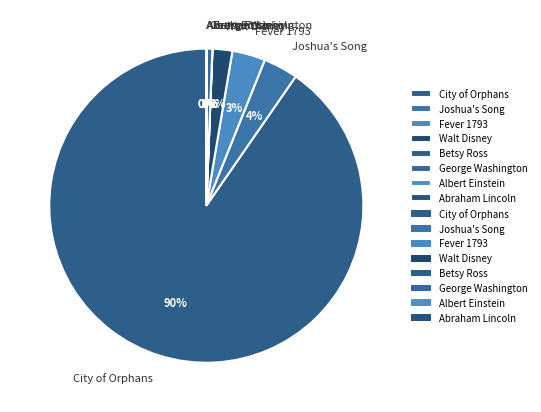

Does any single category account for the majority?

Yes